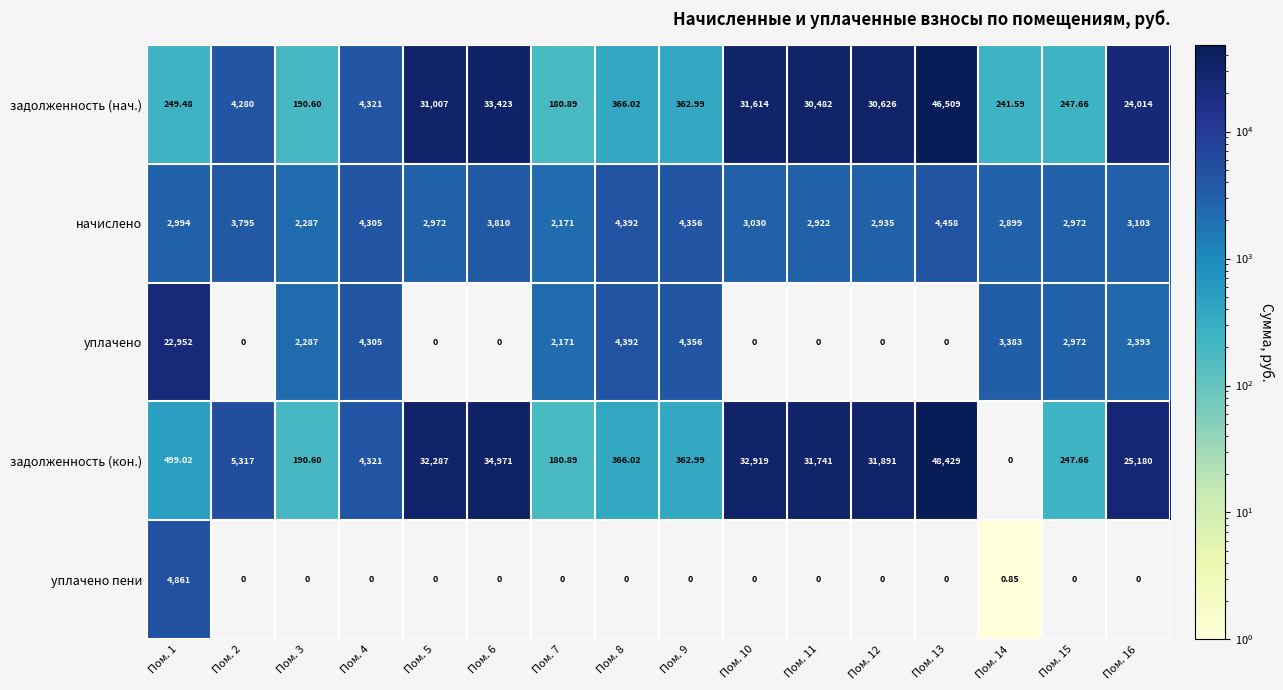

Which series has the widest spread of values?

задолженность (кон.)